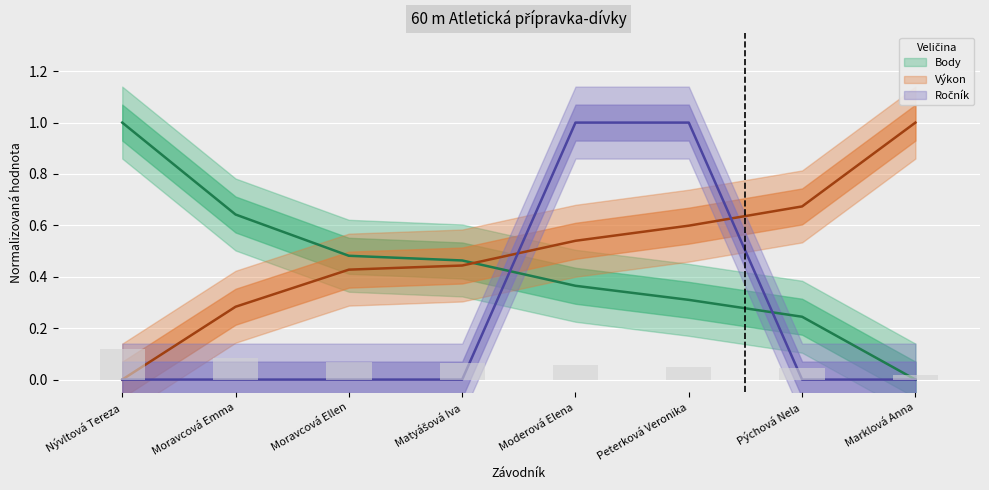

How many groups of bars are there?

8